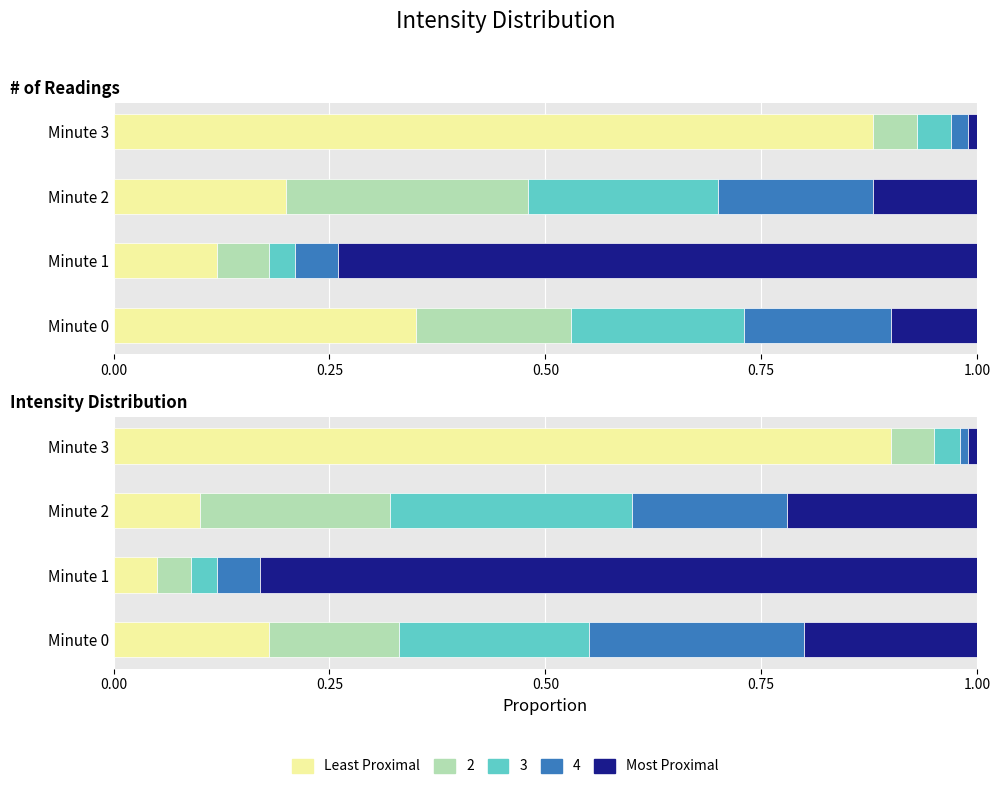

How many bars are there in total?

8